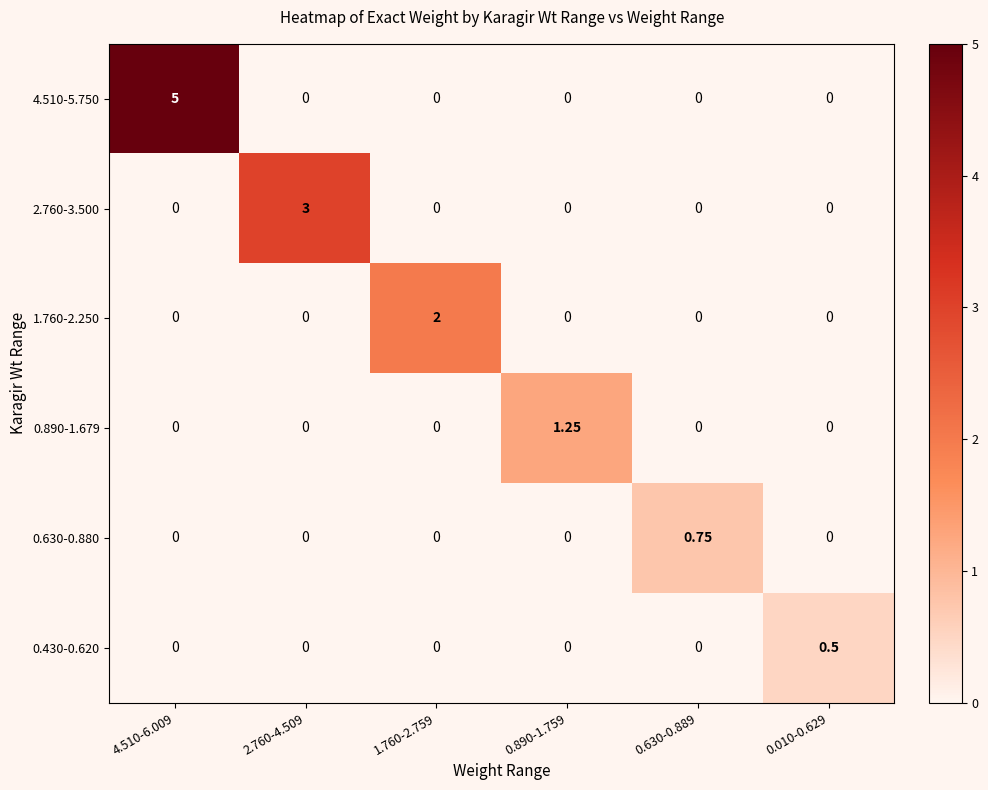

At how many categories does at least one series exceed 2?

2